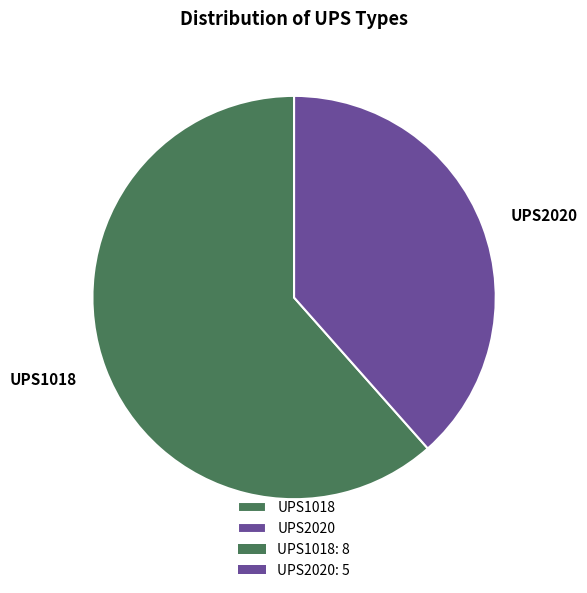

How many segments does this pie chart have?

2